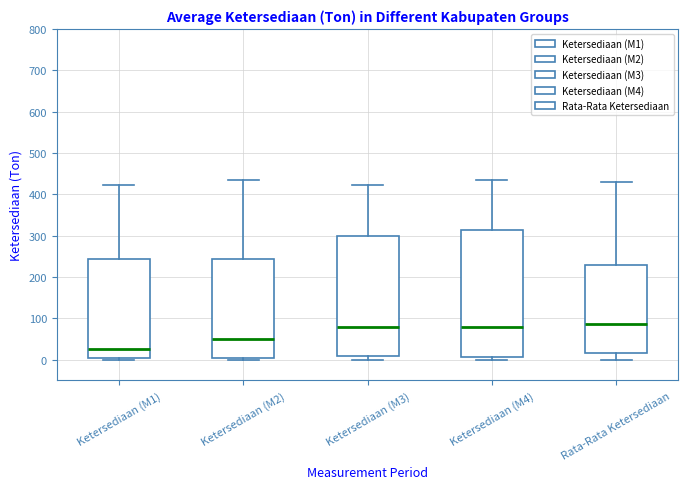

Where is the lower edge of the box for Ketersediaan (M2) on the y-axis? The values are not printed on the chart, so give them approximately, as read against the axis.

10